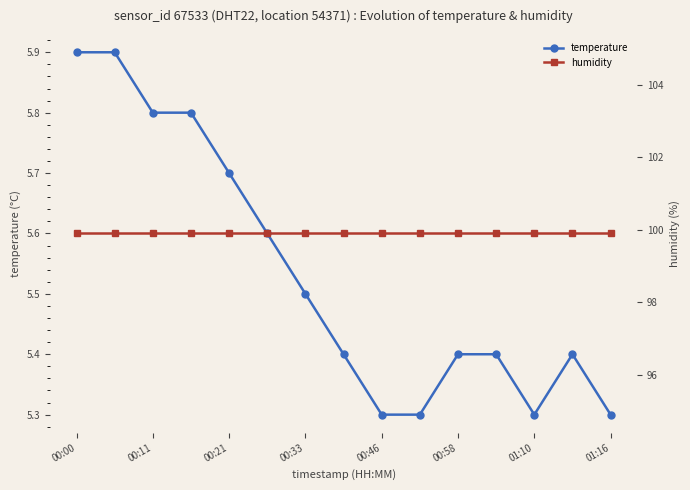

List the series in order of their overall mean, highest first.

humidity, temperature